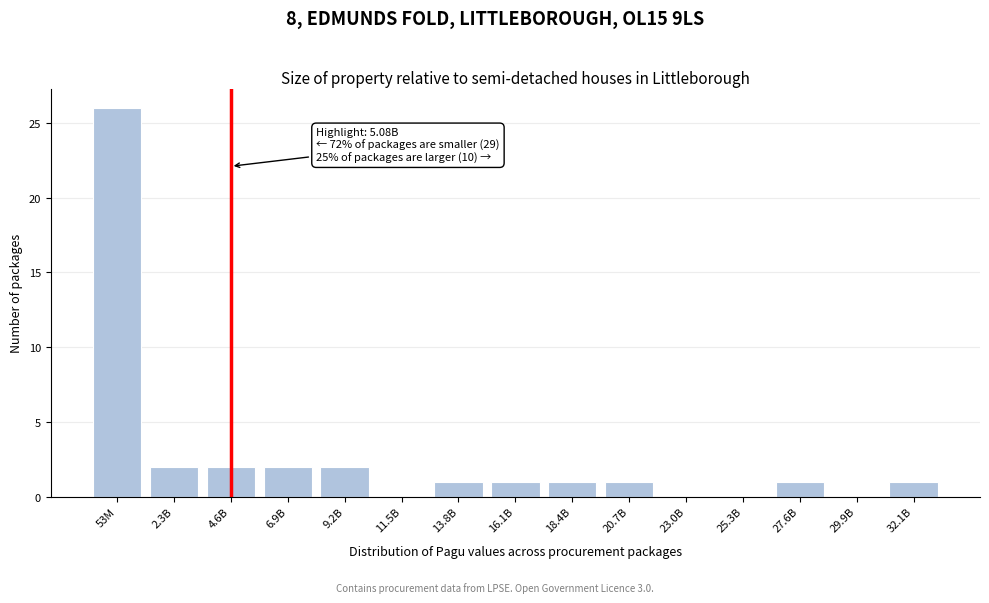

Reading left to right, extract all data points from this chart.

53M=26	2.3B=2	4.6B=2	6.9B=2	9.2B=2	11.5B=0	13.8B=1	16.1B=1	18.4B=1	20.7B=1	23.0B=0	25.3B=0	27.6B=1	29.9B=0	32.1B=1